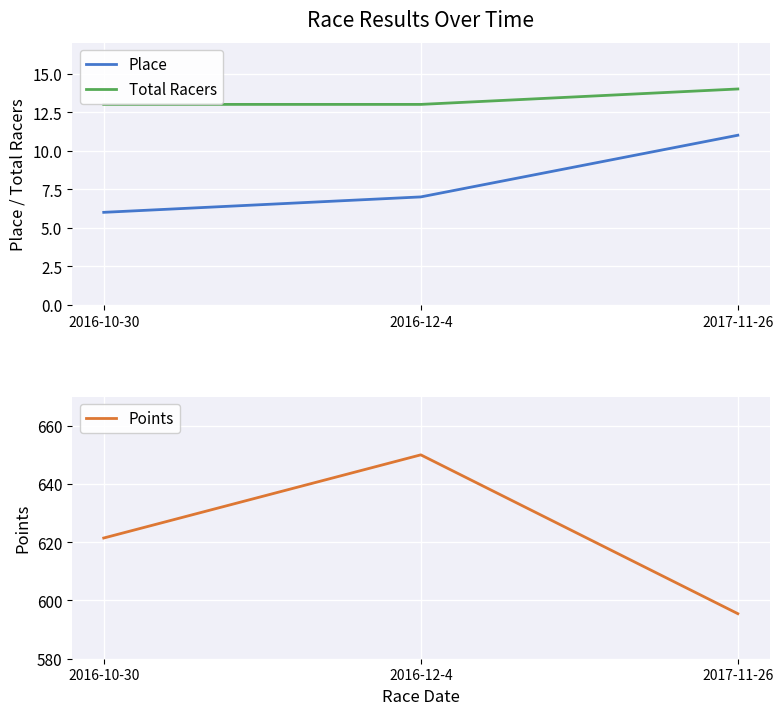

What is the average value of the Points series?

622.3